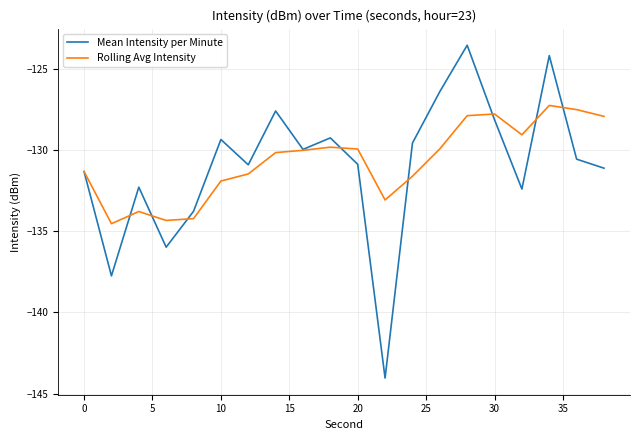

What is the lowest value of the Rolling Avg Intensity series?

-134.5